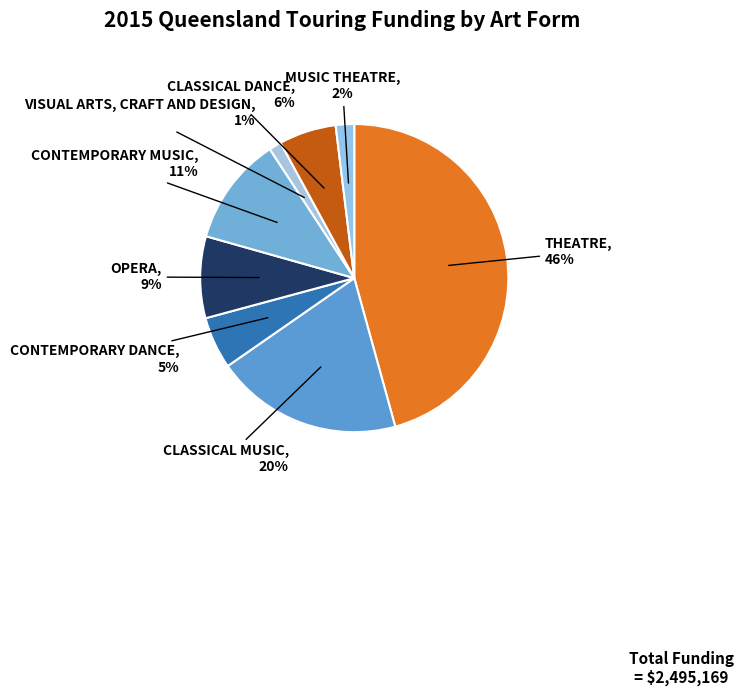

Count the number of slices in the pie.

8